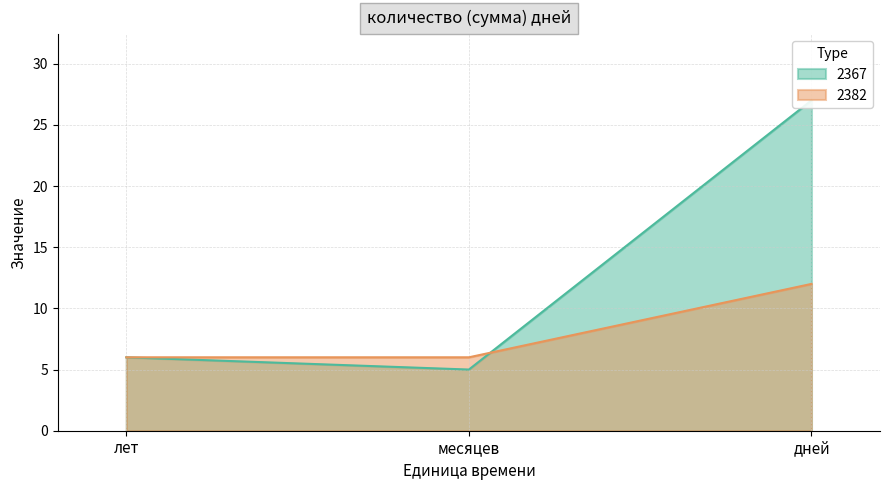

Between лет and месяцев, which is larger?

лет